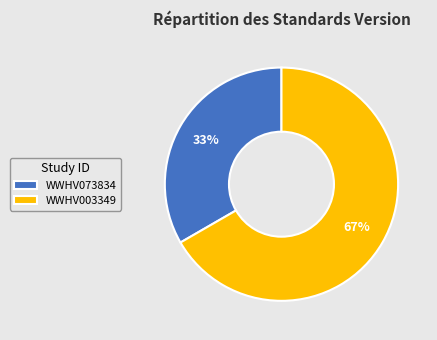

How many slices are in this pie chart?

2